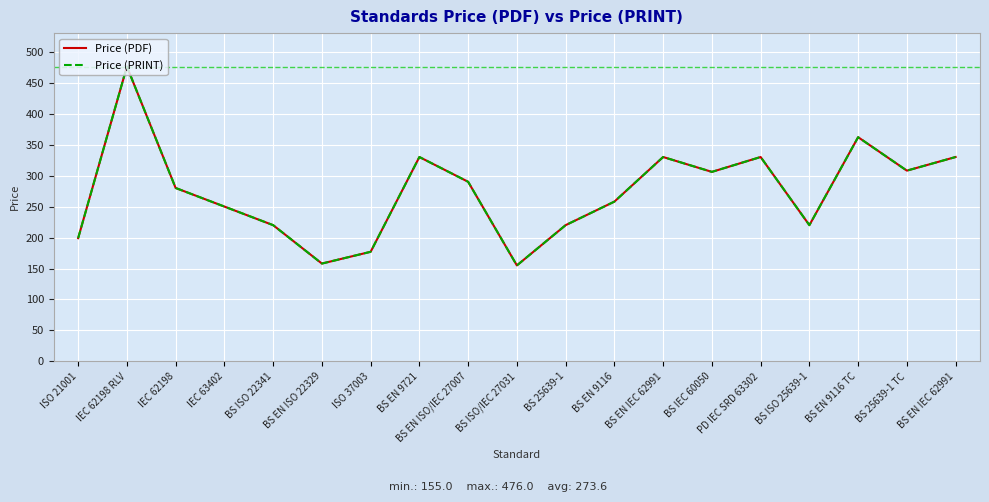

Does the chart have visible grid lines?

Yes